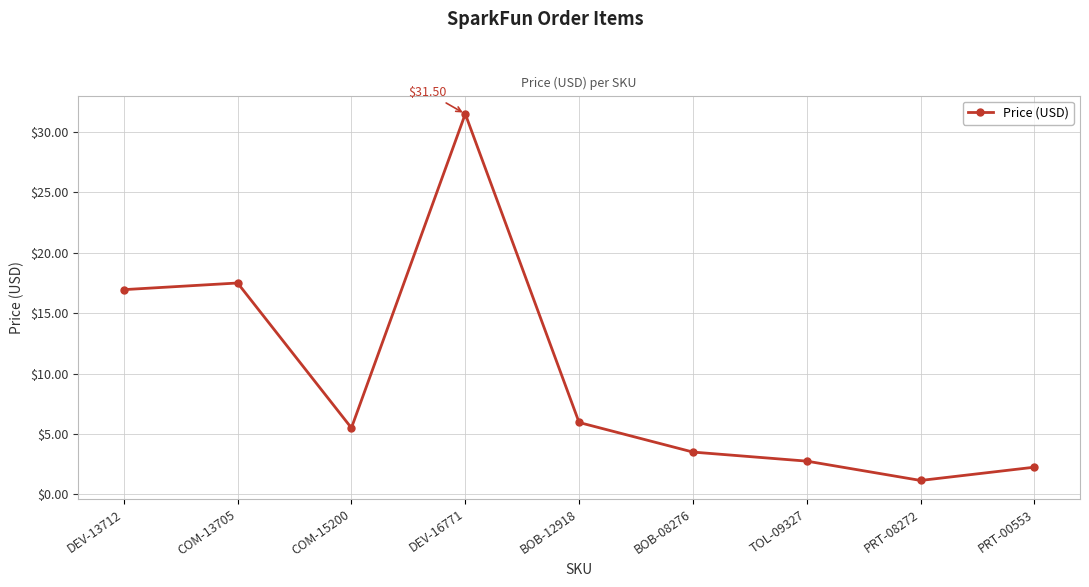

Which has a higher value, BOB-12918 or DEV-13712?

DEV-13712